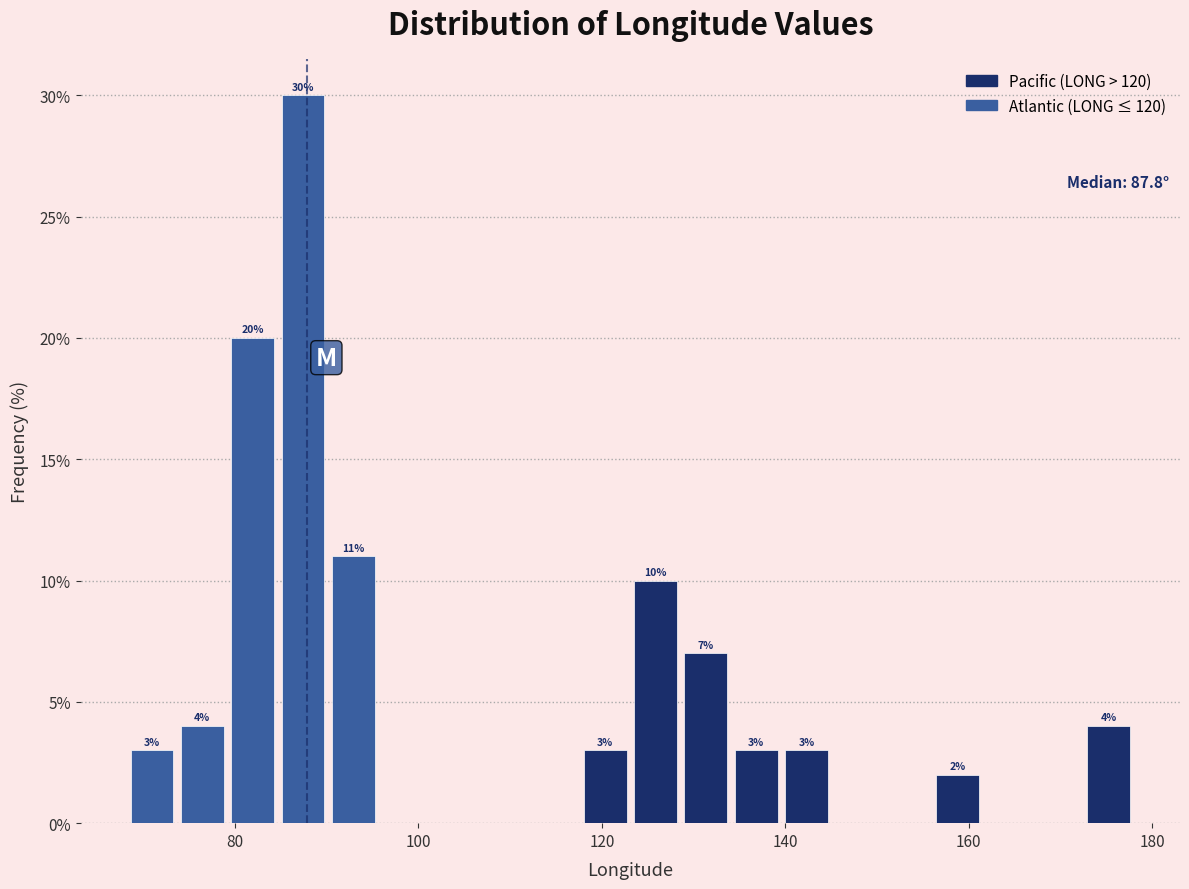

Around what value on the x-axis is the tallest bar? Give the approximate position of its centre, as read against the axis.

88